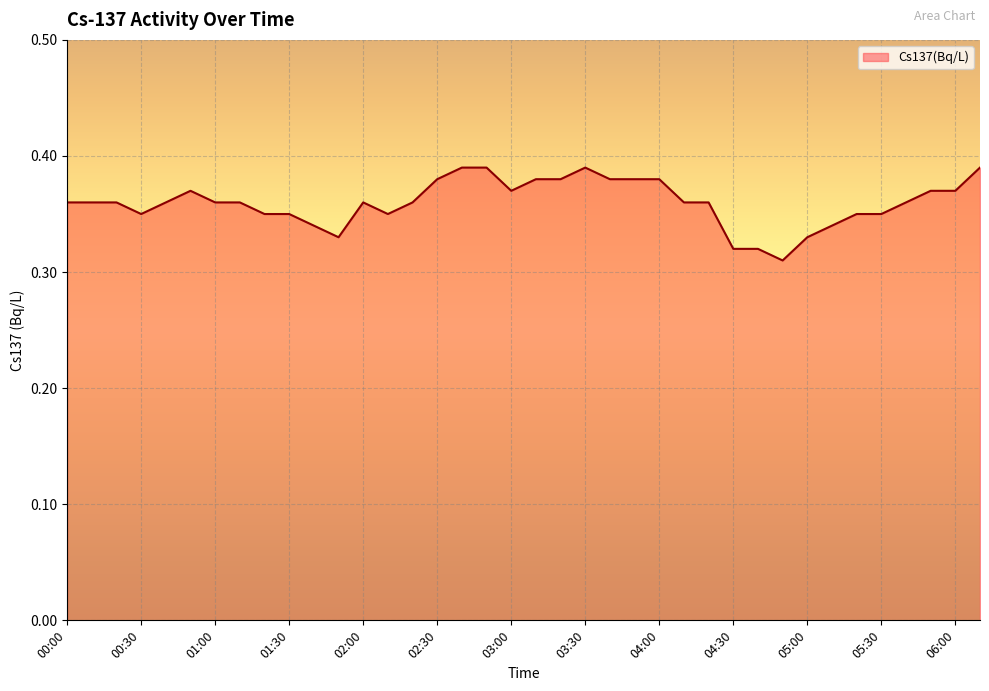

Rank the categories by value from highest to lowest.

02:40, 02:50, 03:30, 06:10, 02:30, 03:10, 03:20, 03:40, 03:50, 04:00, 00:50, 03:00, 05:50, 06:00, 00:00, 00:10, 00:20, 00:40, 01:00, 01:10, 02:00, 02:20, 04:10, 04:20, 05:40, 00:30, 01:20, 01:30, 02:10, 05:20, 05:30, 01:40, 05:10, 01:50, 05:00, 04:30, 04:40, 04:50